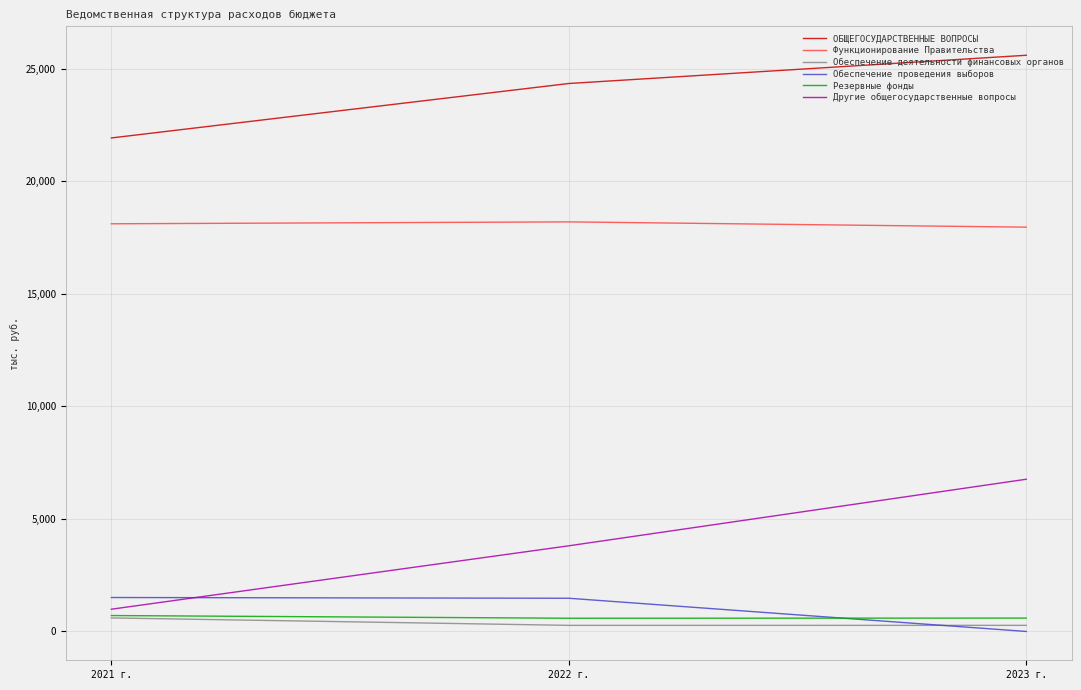

What is the difference between the highest and lowest values at 2021 г.?

21326.5